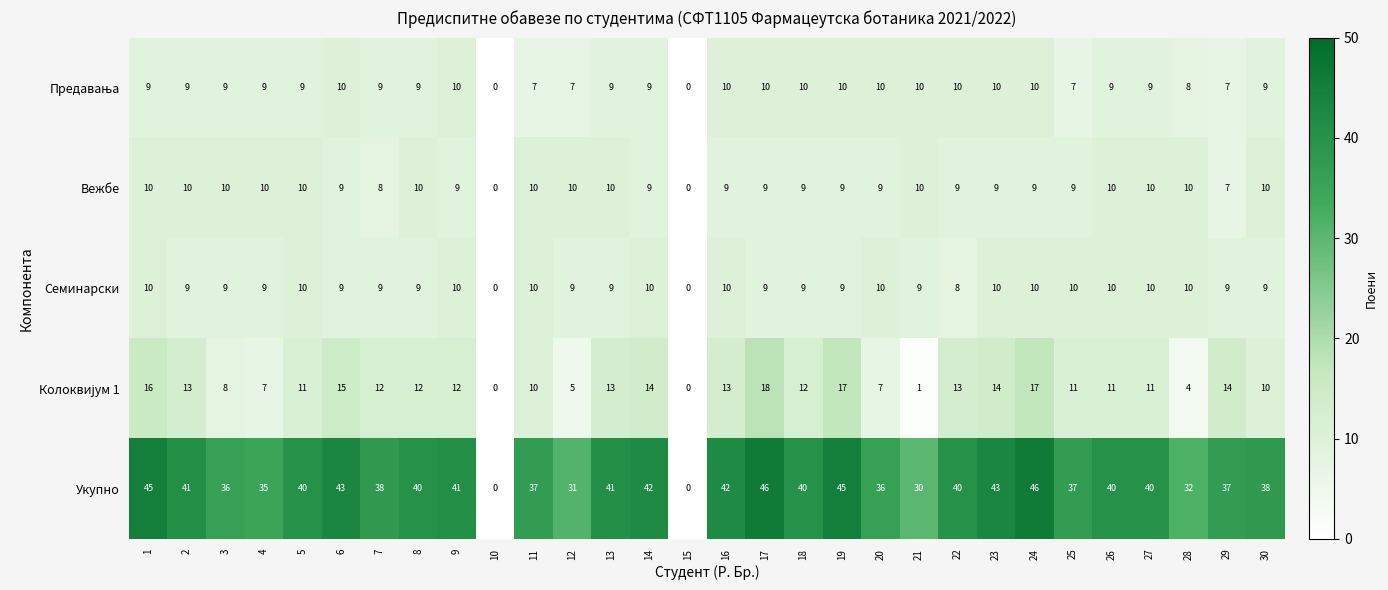

Count the number of data series in this chart.

5